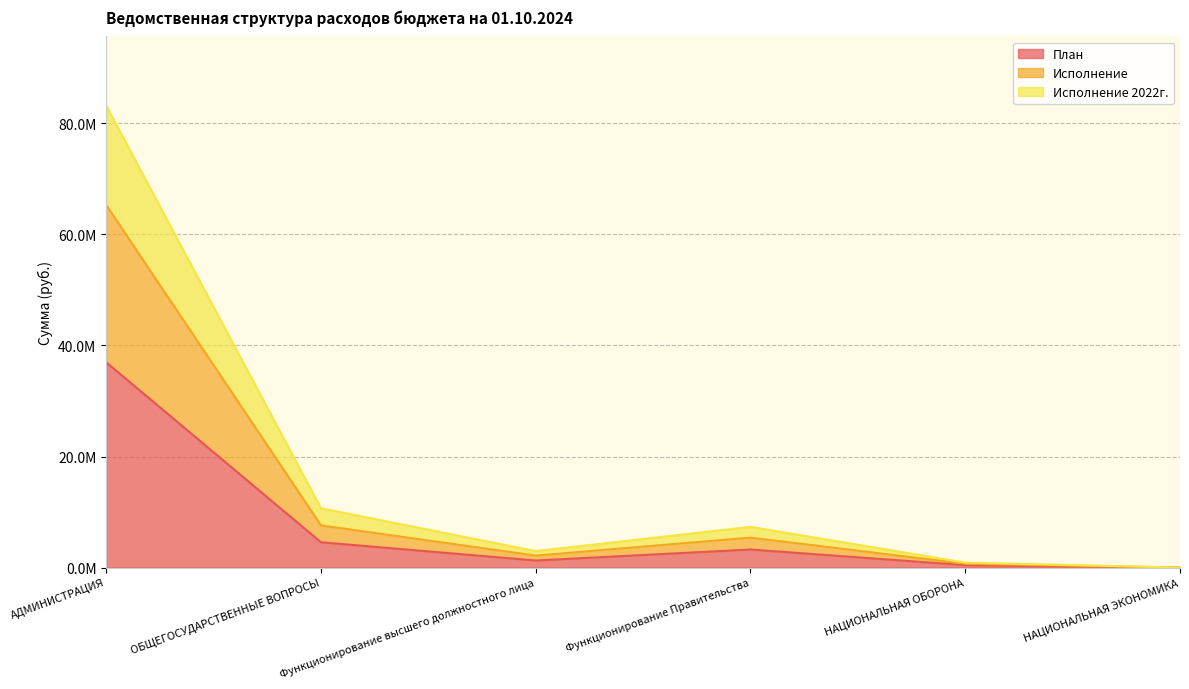

What is the label of the 4th point from the right?

Функционирование высшего должностного лица